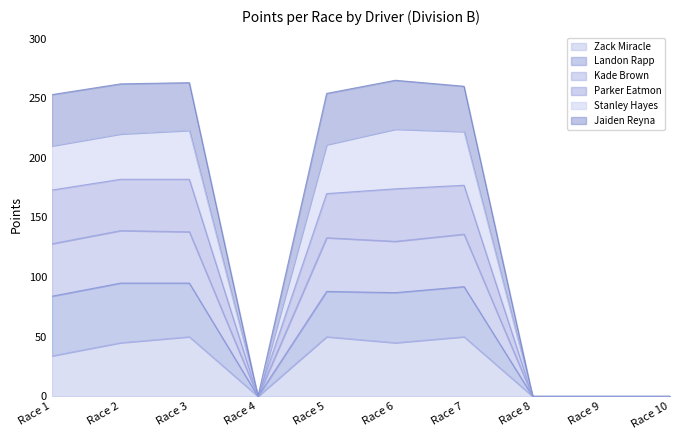

At which category does Kade Brown reach its first local peak?

Race 3